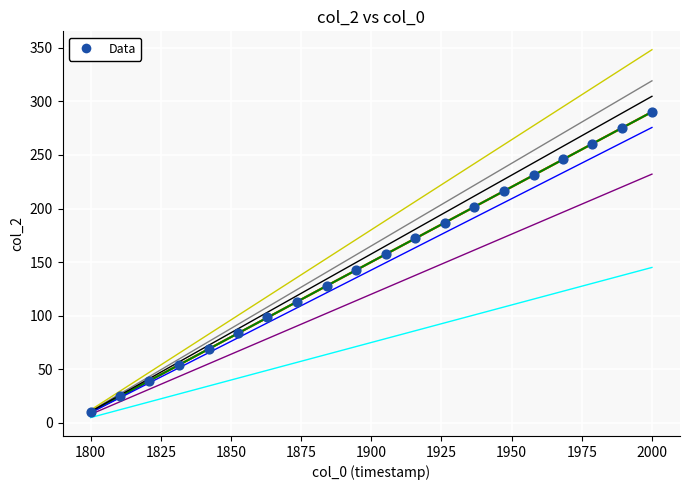

What is the range of X values (max minus min)?

200.0